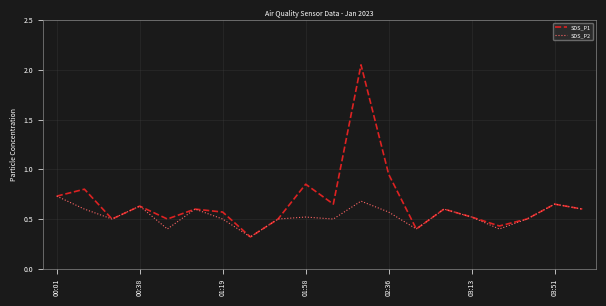

Which series has the largest total across all categories?

SDS_P1